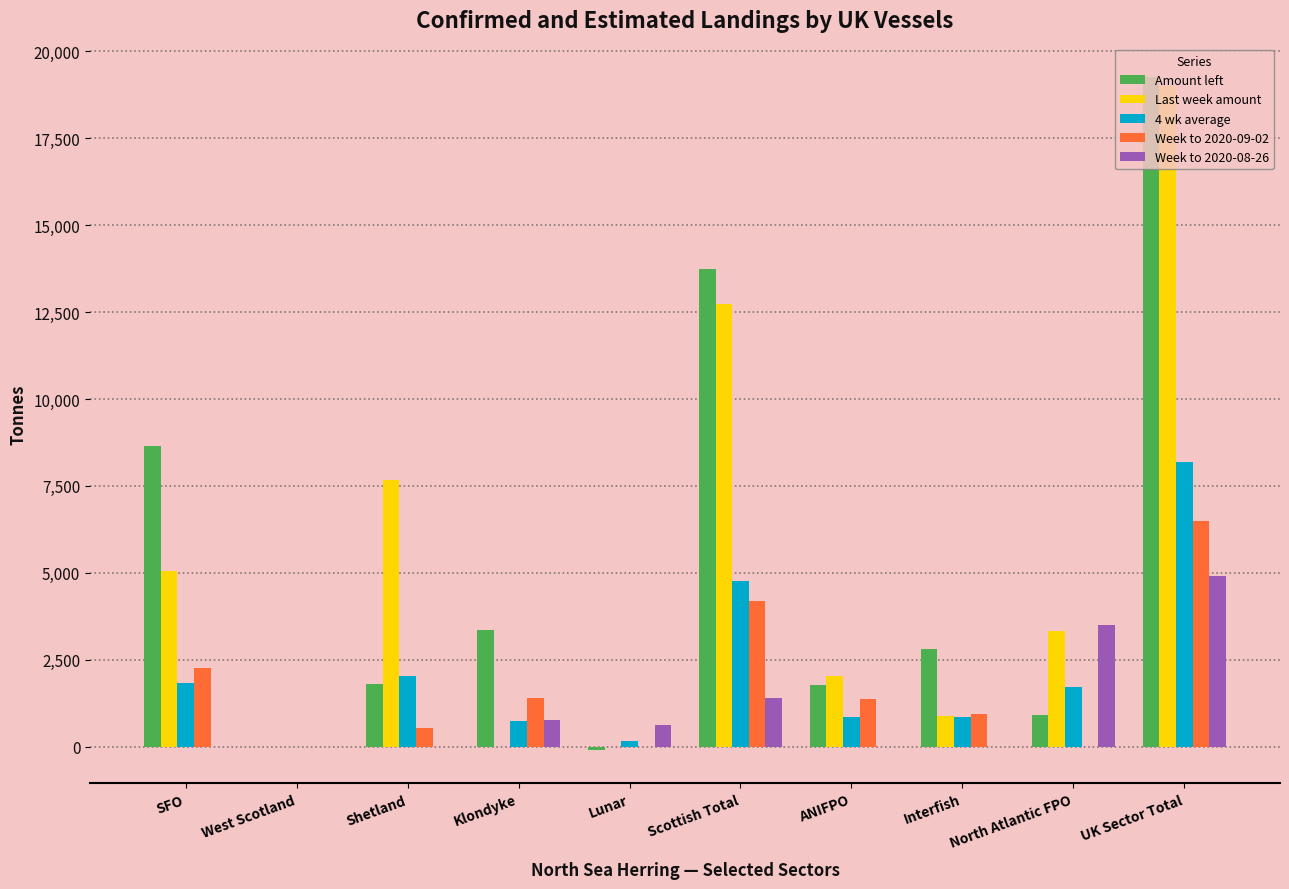

What is the sum of the Week to 2020-09-02 values at Interfish and Klondyke?

2330.3